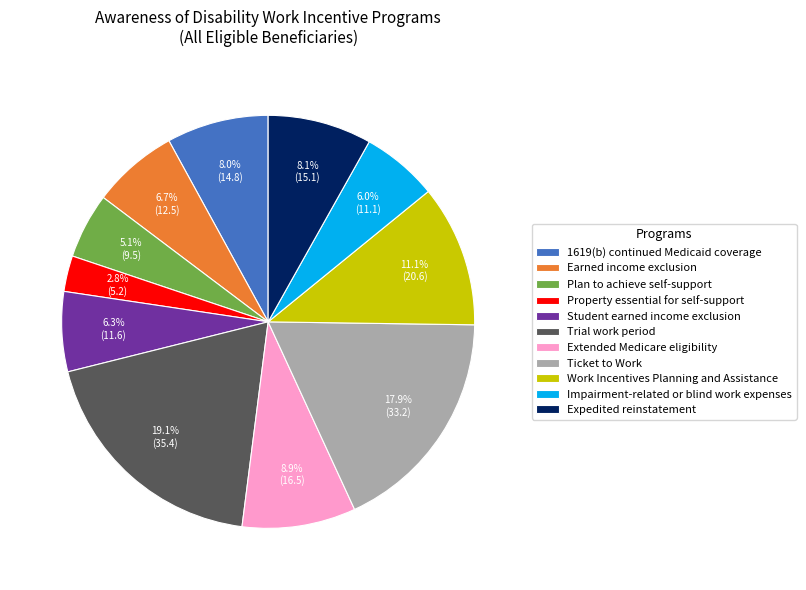

Which has a higher value, Trial work period or Property essential for self-support?

Trial work period